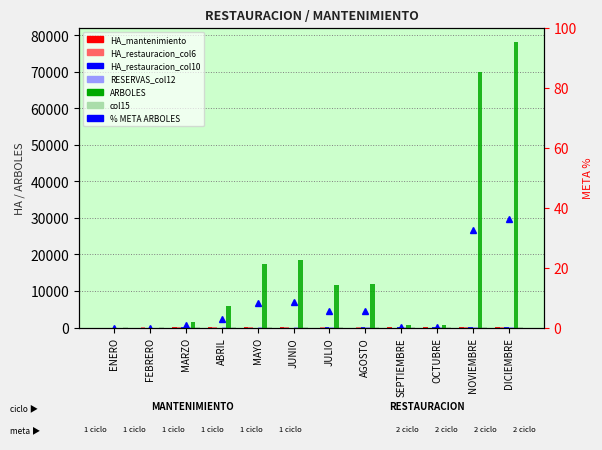

Which series has the largest total across all categories?

ARBOLES